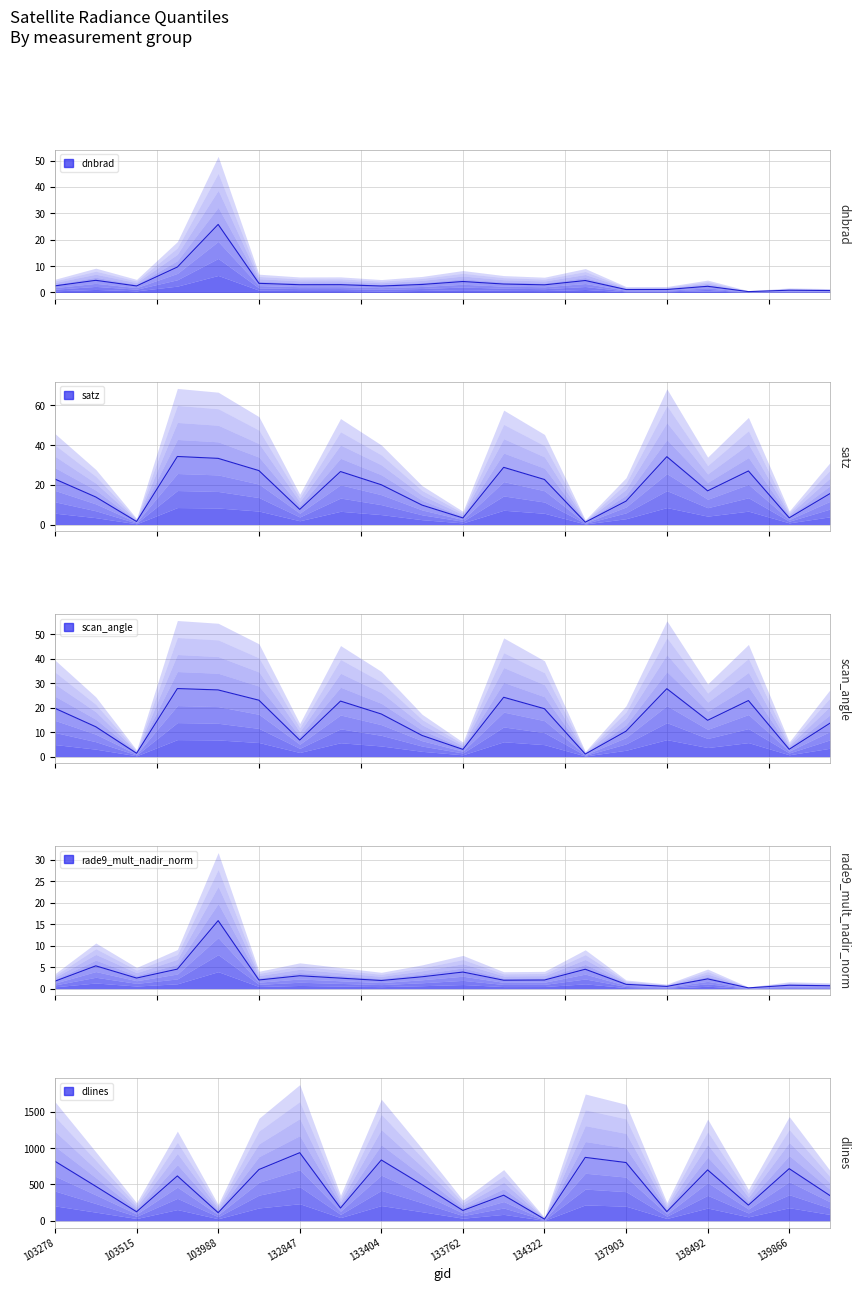

Where is scan_angle nearest to the value 14?

140059